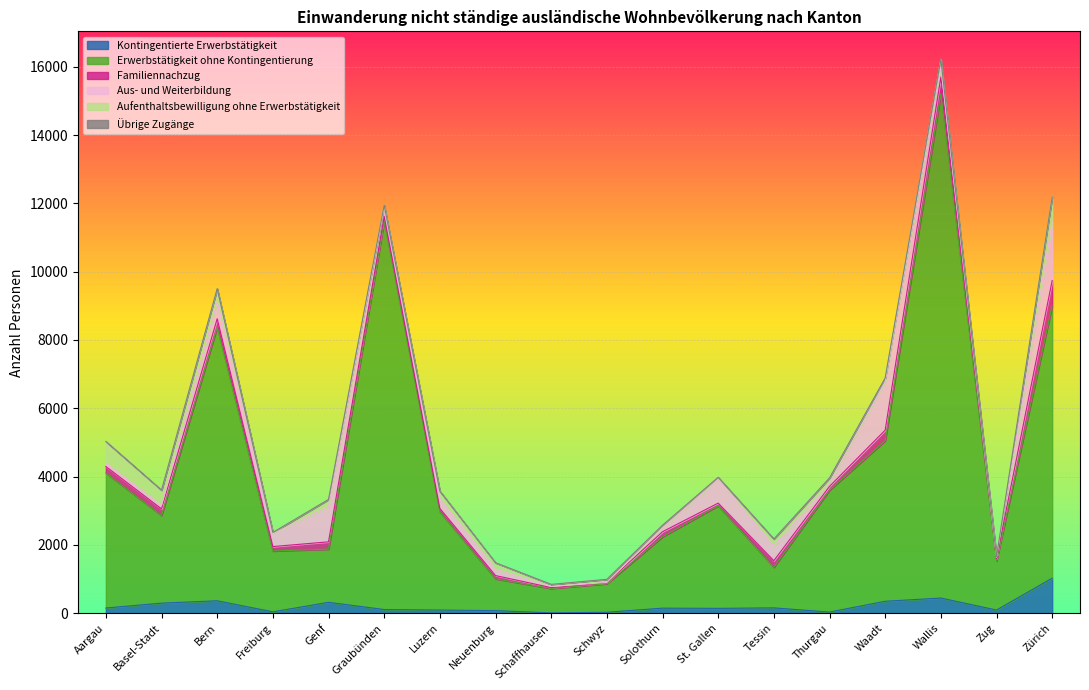

Reading left to right, list all the values displayed in this chart.

Kontingentierte Erwerbstätigkeit: Aargau=151	Basel-Stadt=294	Bern=363	Freiburg=39	Genf=318	Graubünden=107	Luzern=91	Neuenburg=74	Schaffhausen=9	Schwyz=27	Solothurn=147	St. Gallen=141	Tessin=155	Thurgau=32	Waadt=349	Wallis=443	Zug=92	Zürich=1025
Erwerbstätigkeit ohne Kontingentierung: Aargau=3955	Basel-Stadt=2567	Bern=8012	Freiburg=1782	Genf=1557	Graubünden=11376	Luzern=2880	Neuenburg=931	Schaffhausen=715	Schwyz=835	Solothurn=2089	St. Gallen=3004	Tessin=1188	Thurgau=3570	Waadt=4701	Wallis=14766	Zug=1437	Zürich=7979
Familiennachzug: Aargau=189	Basel-Stadt=194	Bern=247	Freiburg=130	Genf=214	Graubünden=134	Luzern=96	Neuenburg=96	Schaffhausen=25	Schwyz=28	Solothurn=149	St. Gallen=78	Tessin=194	Thurgau=111	Waadt=310	Wallis=490	Zug=69	Zürich=736
Aus- und Weiterbildung: Aargau=107	Basel-Stadt=100	Bern=491	Freiburg=374	Genf=1039	Graubünden=271	Luzern=290	Neuenburg=189	Schaffhausen=31	Schwyz=9	Solothurn=113	St. Gallen=698	Tessin=438	Thurgau=85	Waadt=1417	Wallis=307	Zug=36	Zürich=1696
Aufenthaltsbewilligung ohne Erwerbstätigkeit: Aargau=626	Basel-Stadt=447	Bern=388	Freiburg=38	Genf=202	Graubünden=59	Luzern=216	Neuenburg=186	Schaffhausen=63	Schwyz=93	Solothurn=76	St. Gallen=58	Tessin=196	Thurgau=164	Waadt=110	Wallis=213	Zug=19	Zürich=752
Übrige Zugänge: Aargau=0	Basel-Stadt=1	Bern=2	Freiburg=1	Genf=1	Graubünden=1	Luzern=0	Neuenburg=1	Schaffhausen=0	Schwyz=0	Solothurn=2	St. Gallen=0	Tessin=1	Thurgau=0	Waadt=0	Wallis=8	Zug=0	Zürich=0